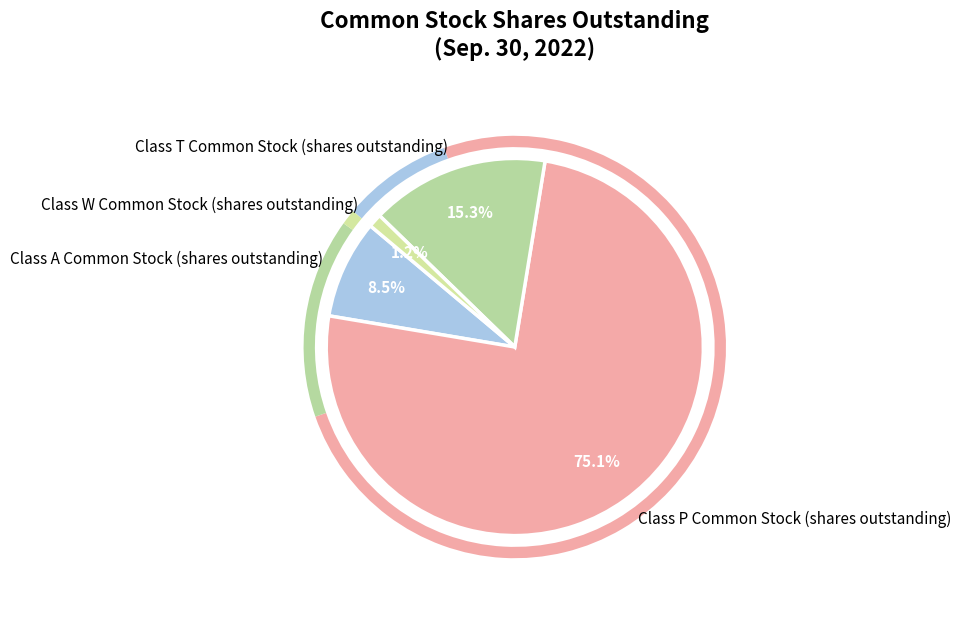

To the nearest percent, what is the combined percentage of Class W Common Stock (shares outstanding) and Class T Common Stock (shares outstanding)?

16%